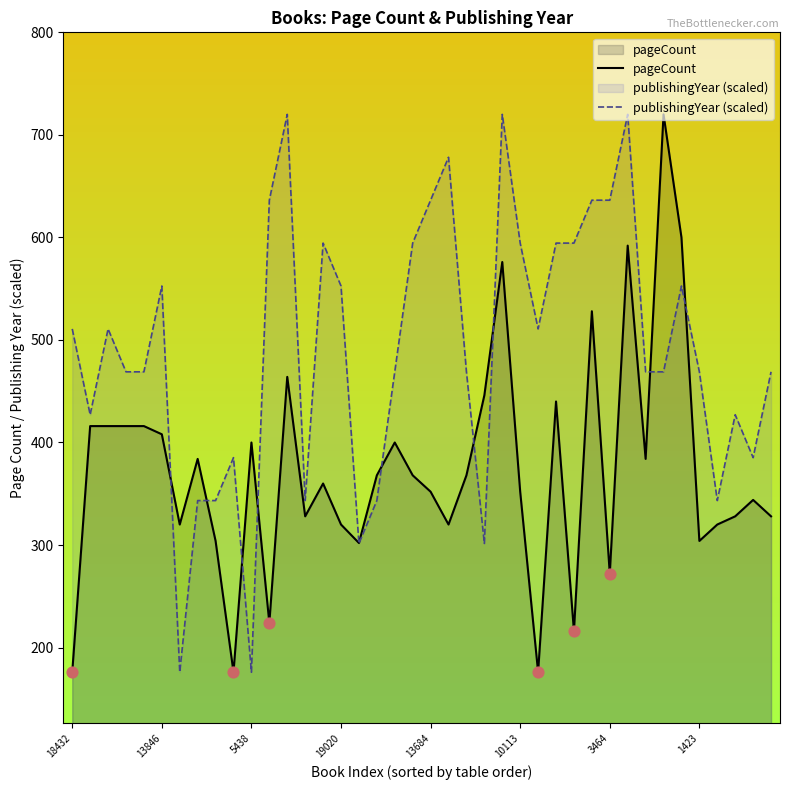

Which series has the largest total across all categories?

publishingYear (scaled)